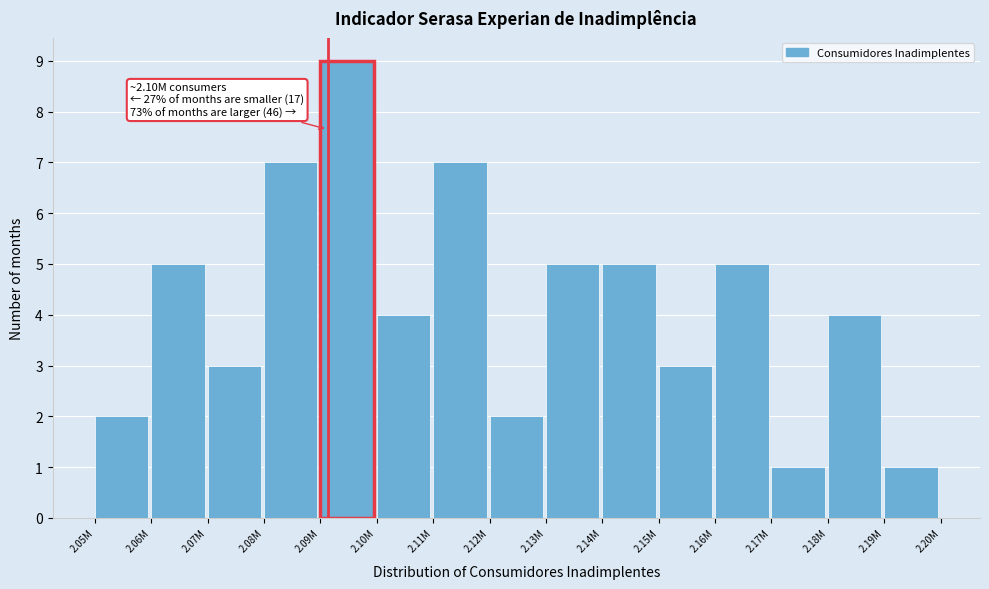

Reading left to right, what are all the values shown in this chart?

2.05M=2	2.06M=5	2.07M=3	2.08M=7	2.09M=9	2.10M=4	2.11M=7	2.12M=2	2.13M=5	2.14M=5	2.15M=3	2.16M=5	2.17M=1	2.18M=4	2.19M=1